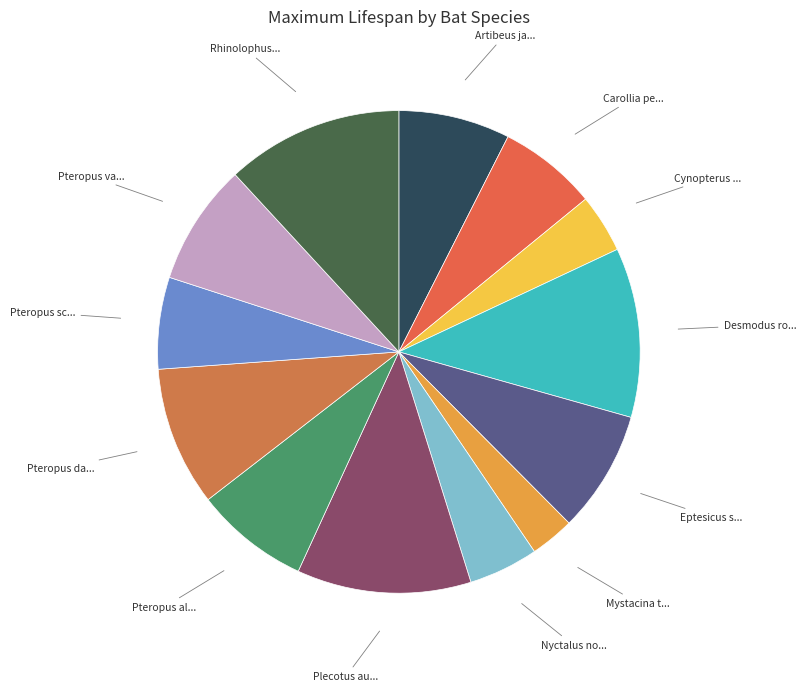

What is the smallest slice in the pie chart?

Mystacina tuberculata